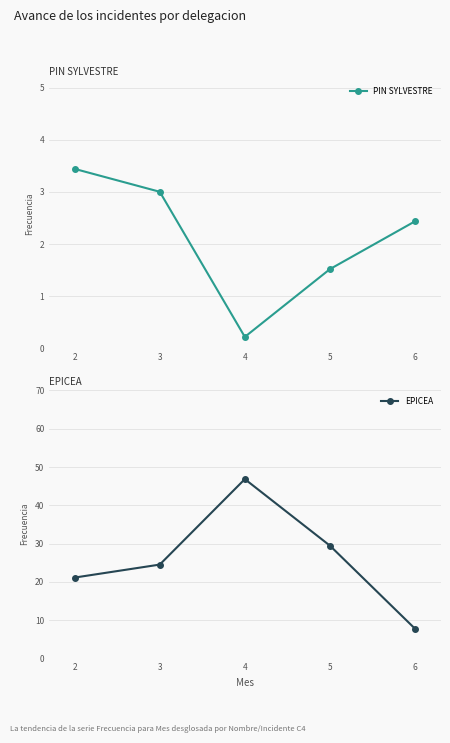

What is the maximum value for PIN SYLVESTRE?

3.4